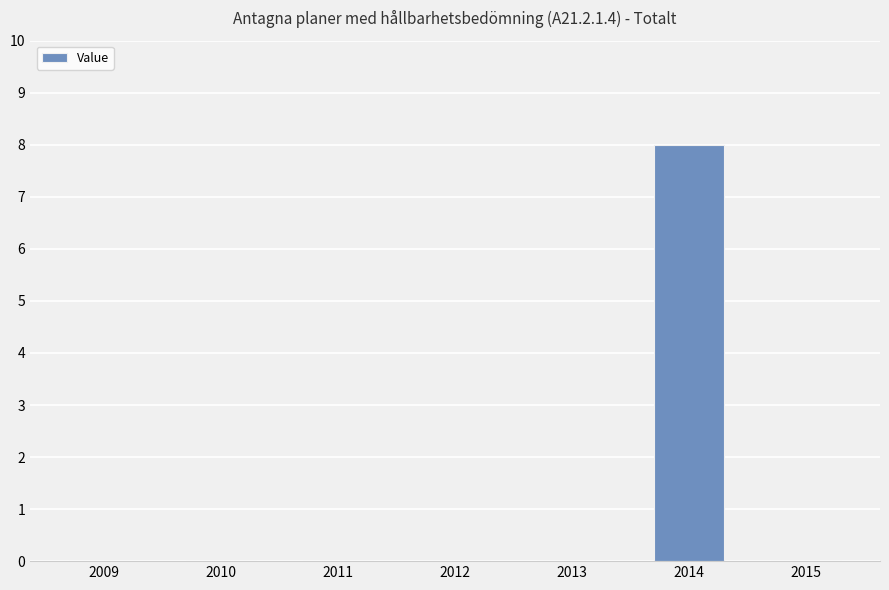

Reading left to right, what are all the values shown in this chart?

0	0	0	0	0	8	0